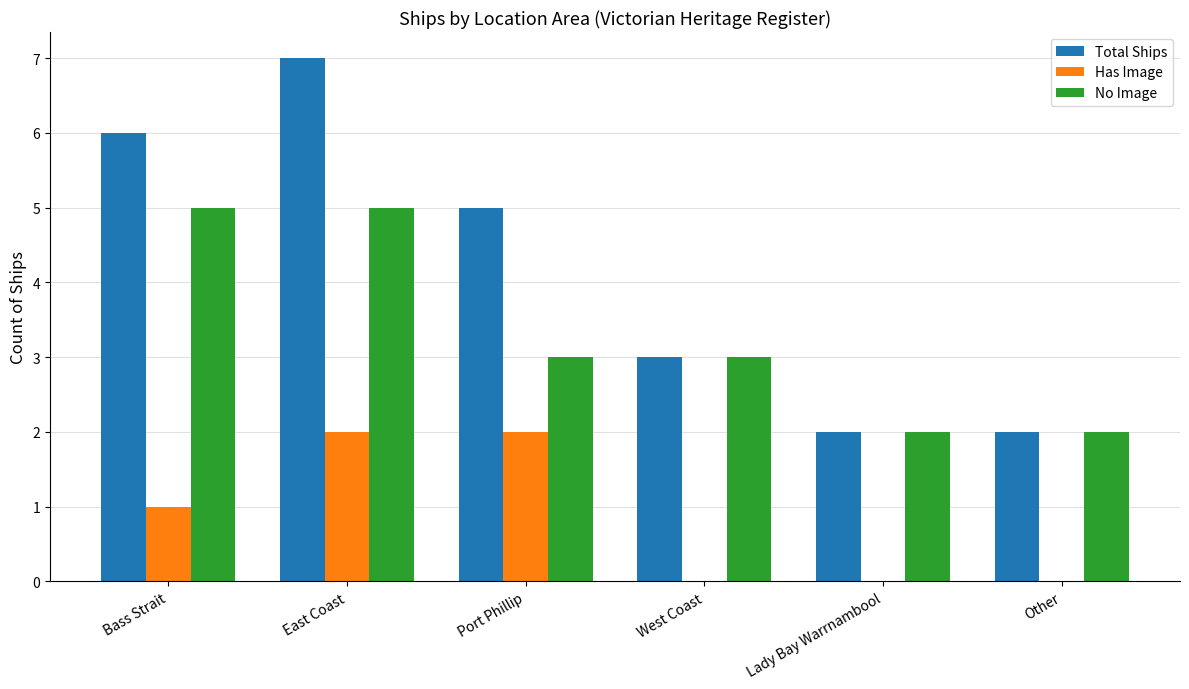

What is the sum of all Total Ships values?

25